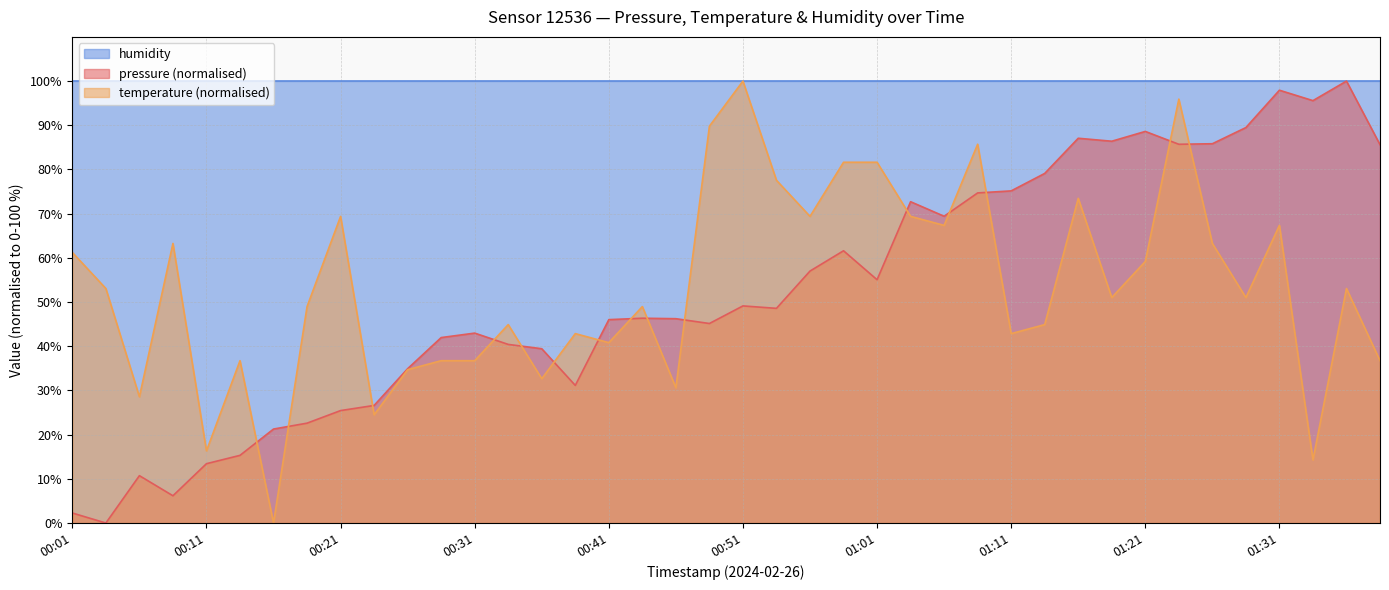

Which series has the largest range (max minus min)?

pressure